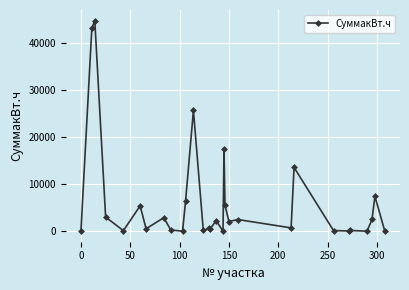

What is the value of the 12th point from the left?

25730.1